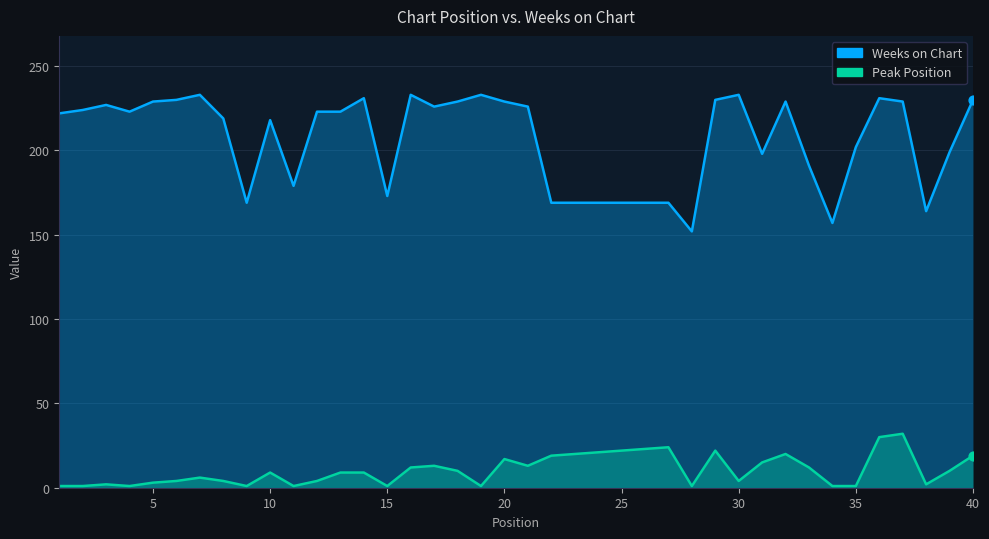

Which series has the largest Y range (max minus min)?

Weeks on Chart